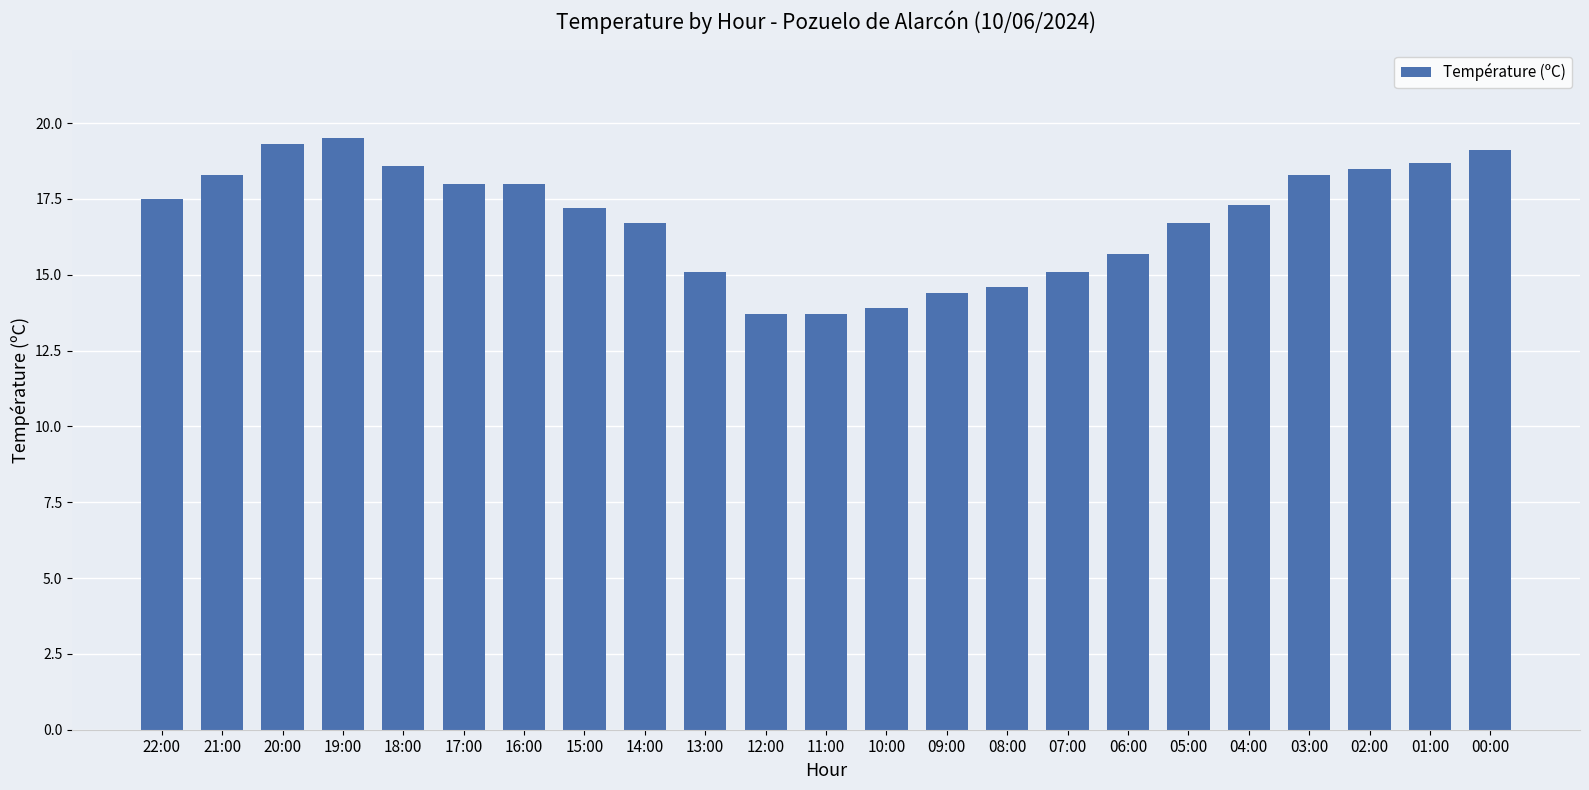

What is the label of the 21st bar from the right?

20:00